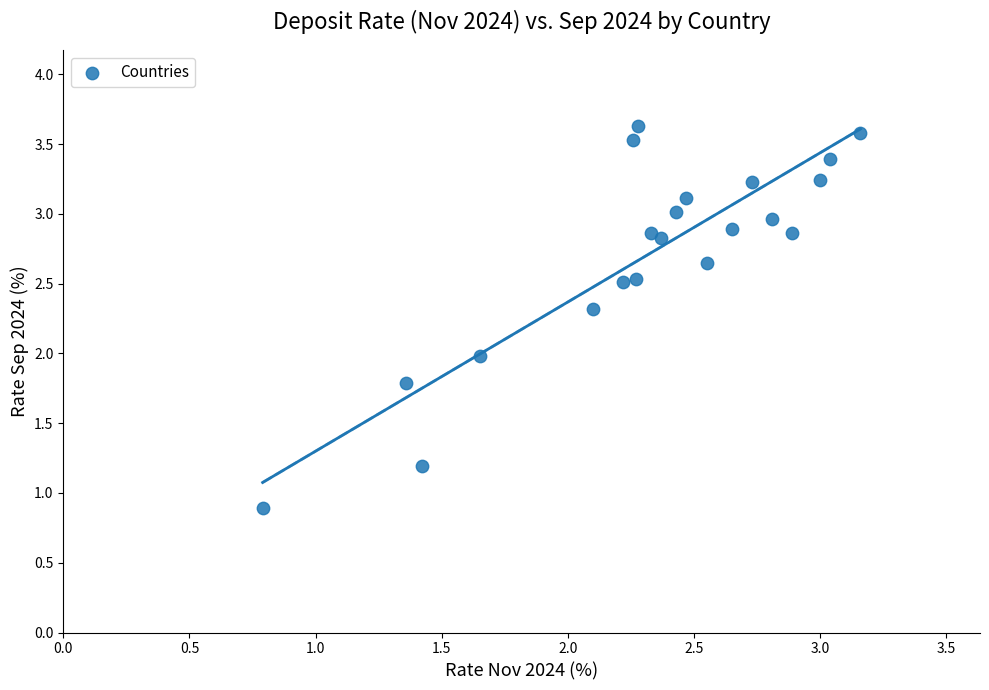

What is the range of X values (max minus min)?

2.4